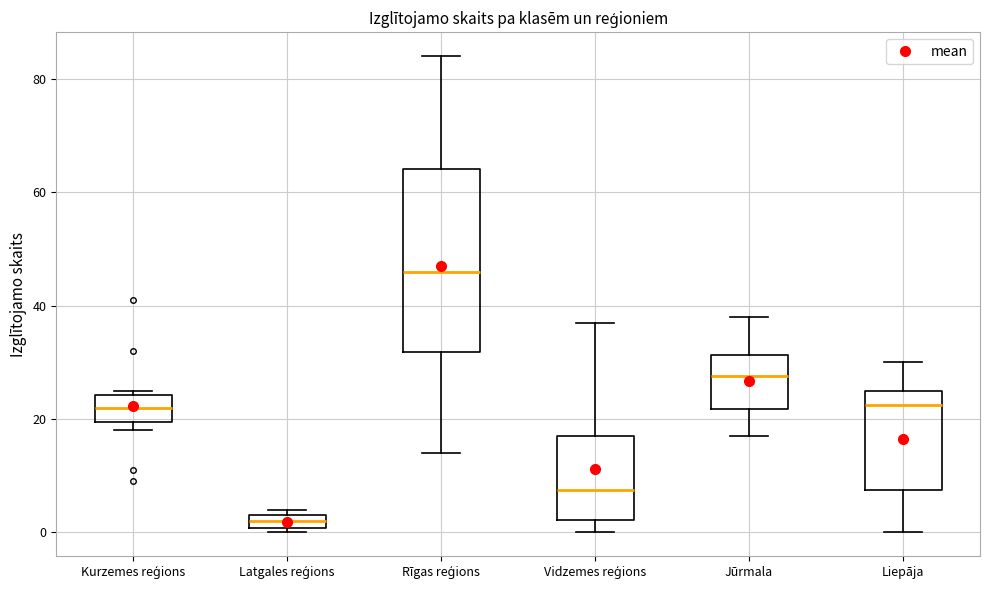

Which box is the tallest, from its lower edge to its upper edge?

Rīgas reģions